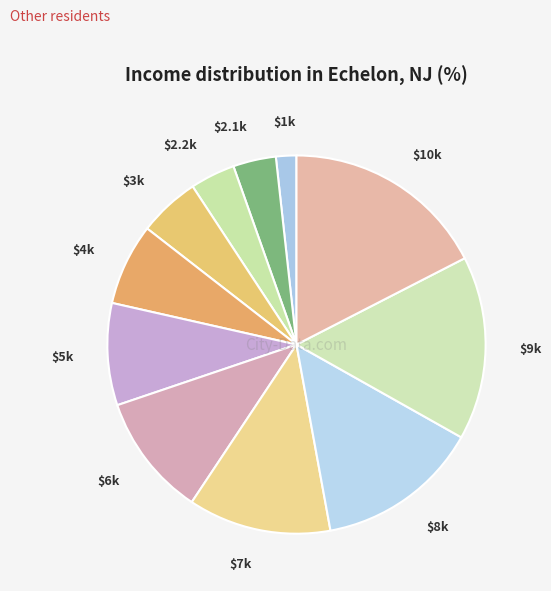

Which slice is the smallest?

1